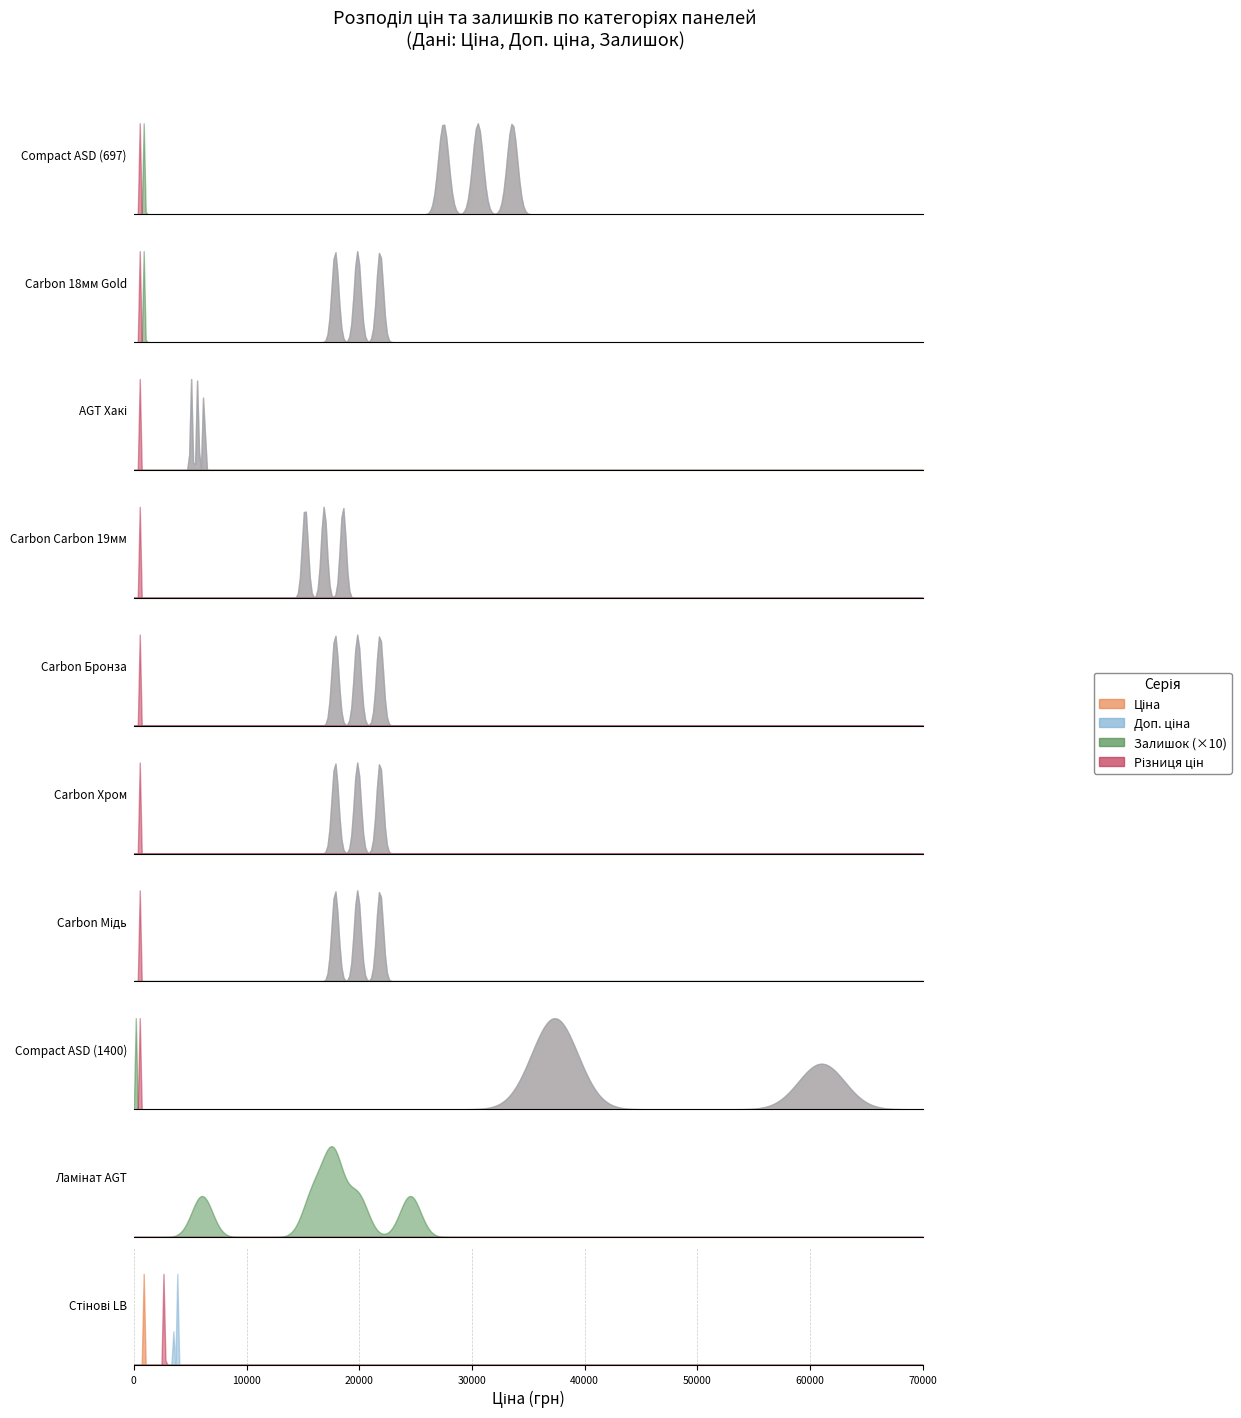

How many times do Ціна and Залишок cross each other?

2